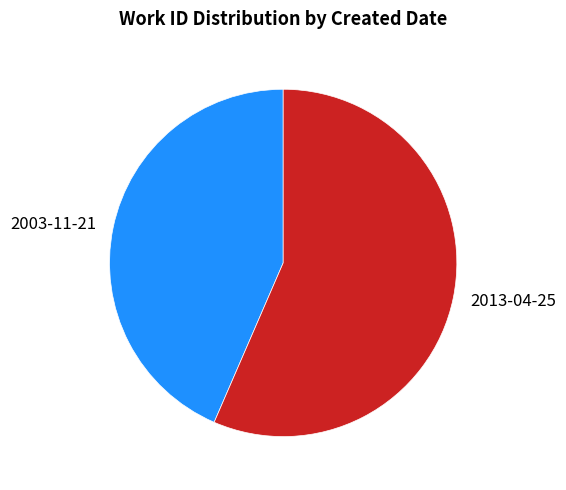

Is there any slice that represents more than half of the pie?

Yes